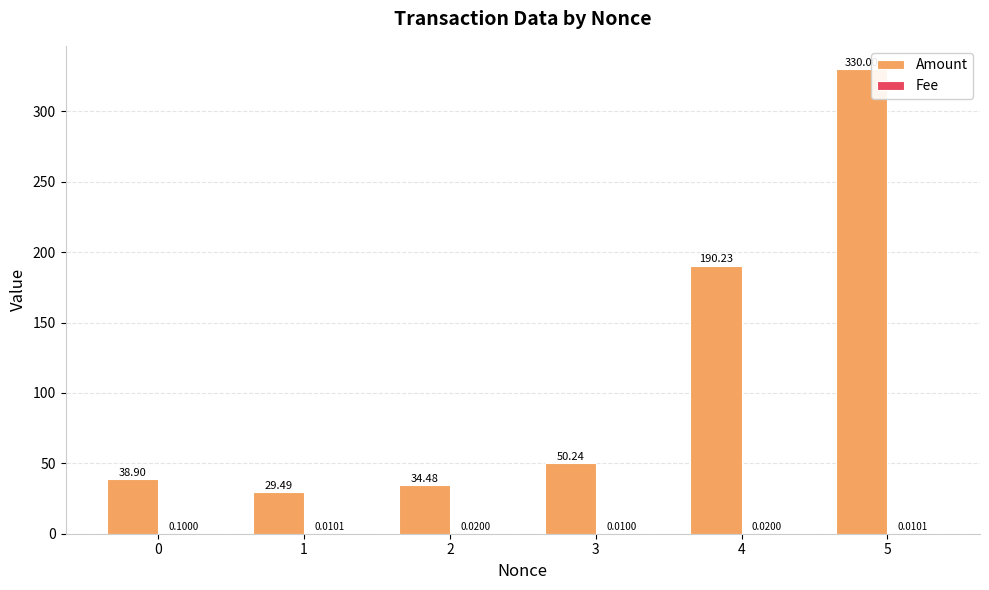

Which series has the largest total across all categories?

Amount